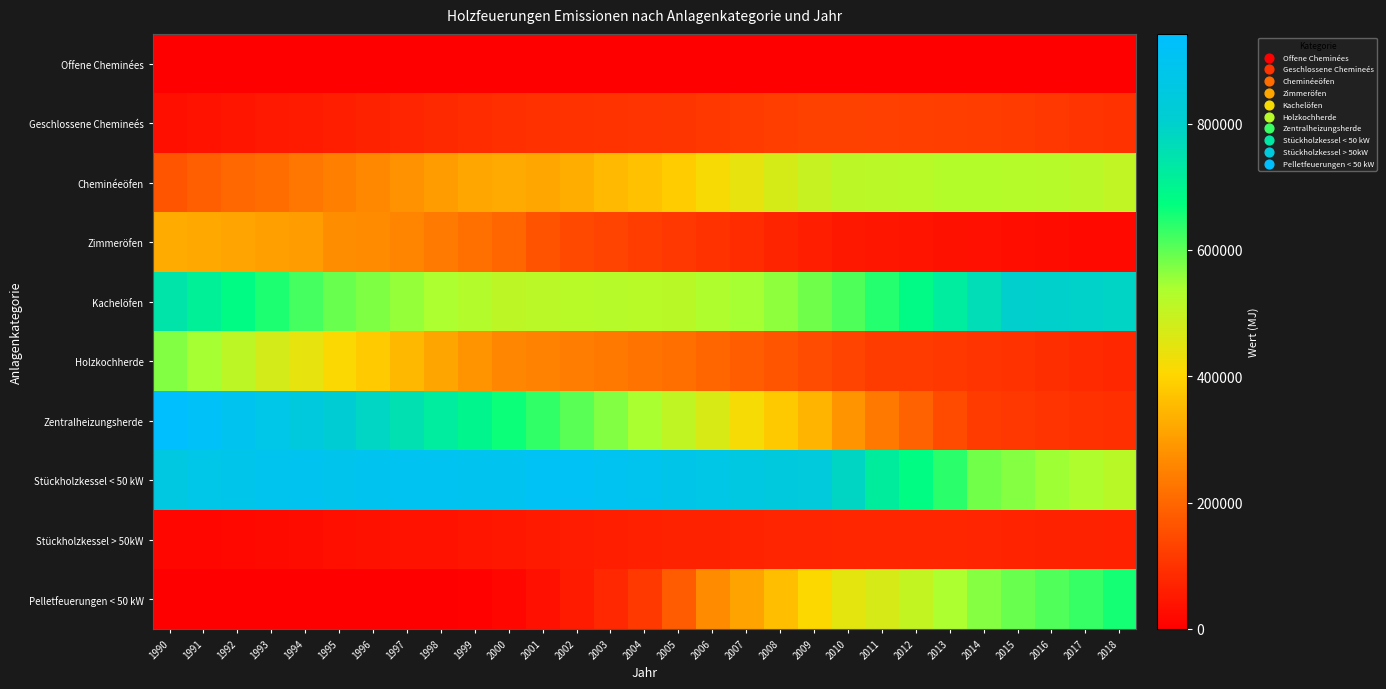

How many distinct data groups are displayed?

10